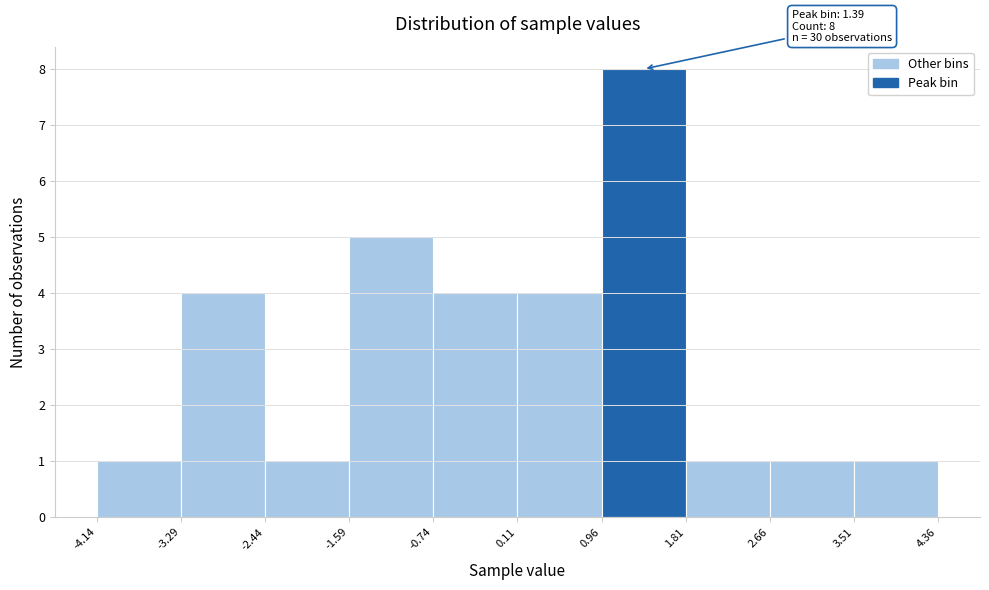

Over which range of the x-axis is the bar tallest?

0.96 to 1.81